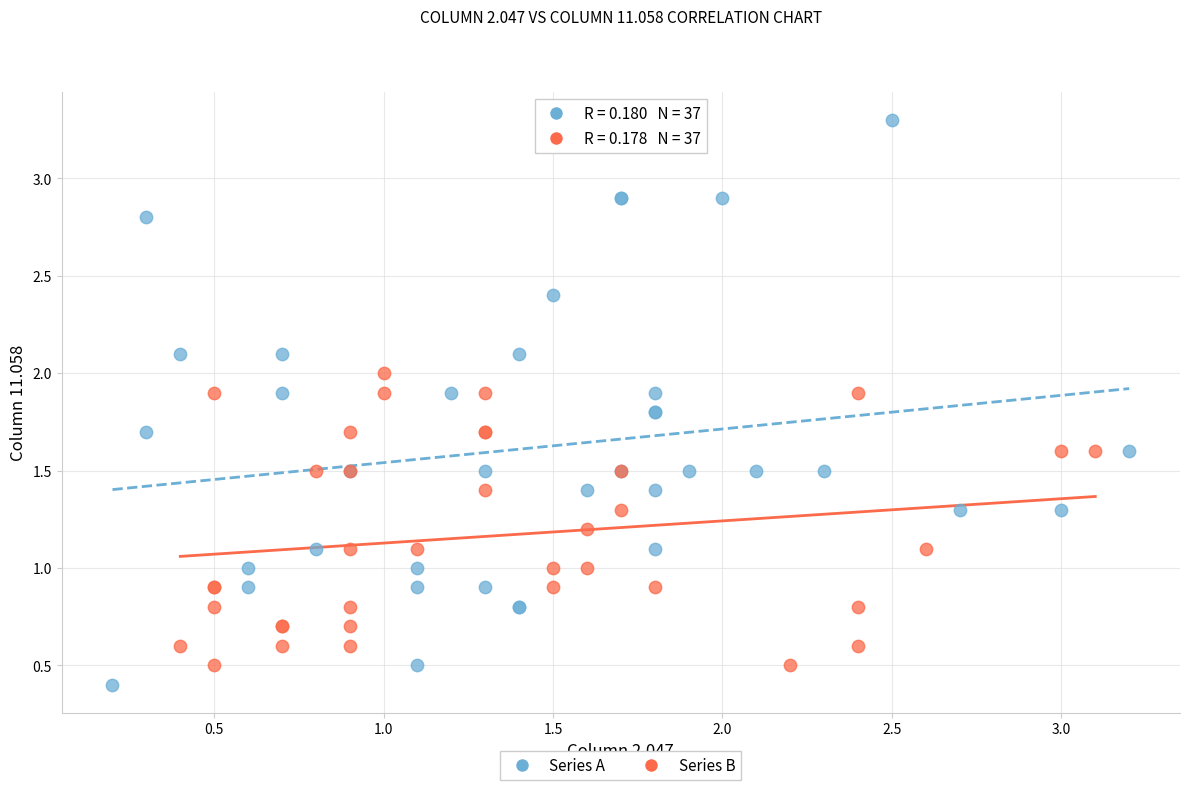

What are all the series names shown in the legend?

Series A, Series B